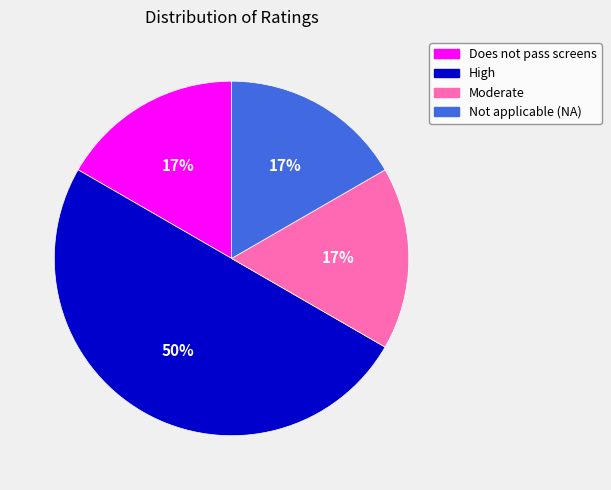

What is the largest slice in the pie chart?

High